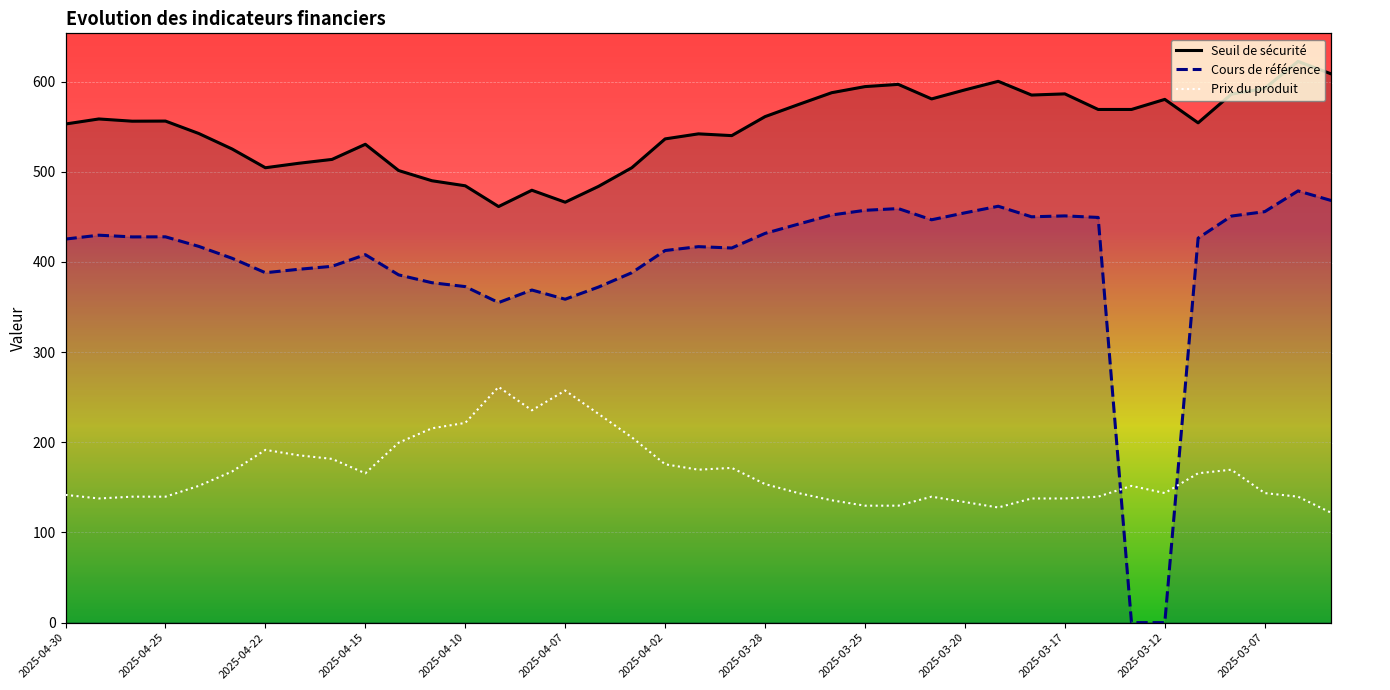

After their last crossing, which series has the higher values: Prix du produit or Cours de référence?

Cours de référence